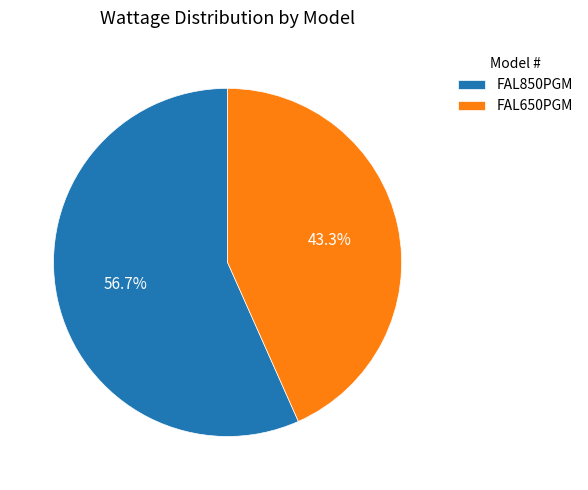

How many segments does this pie chart have?

2